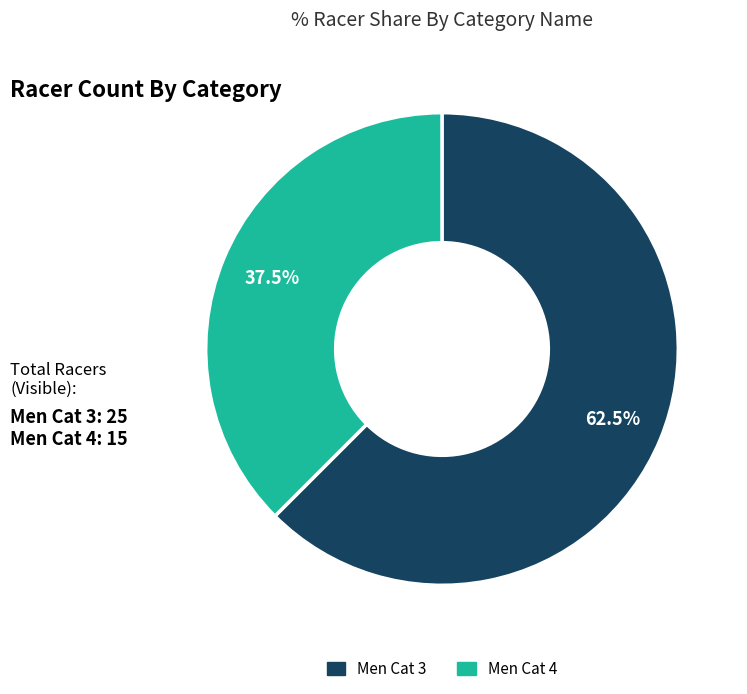

How many slices are in this pie chart?

2